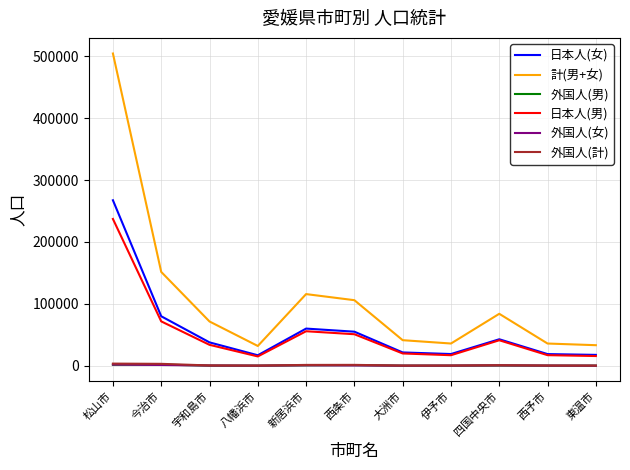

At which label is 日本人(男) closest to 126083?

今治市